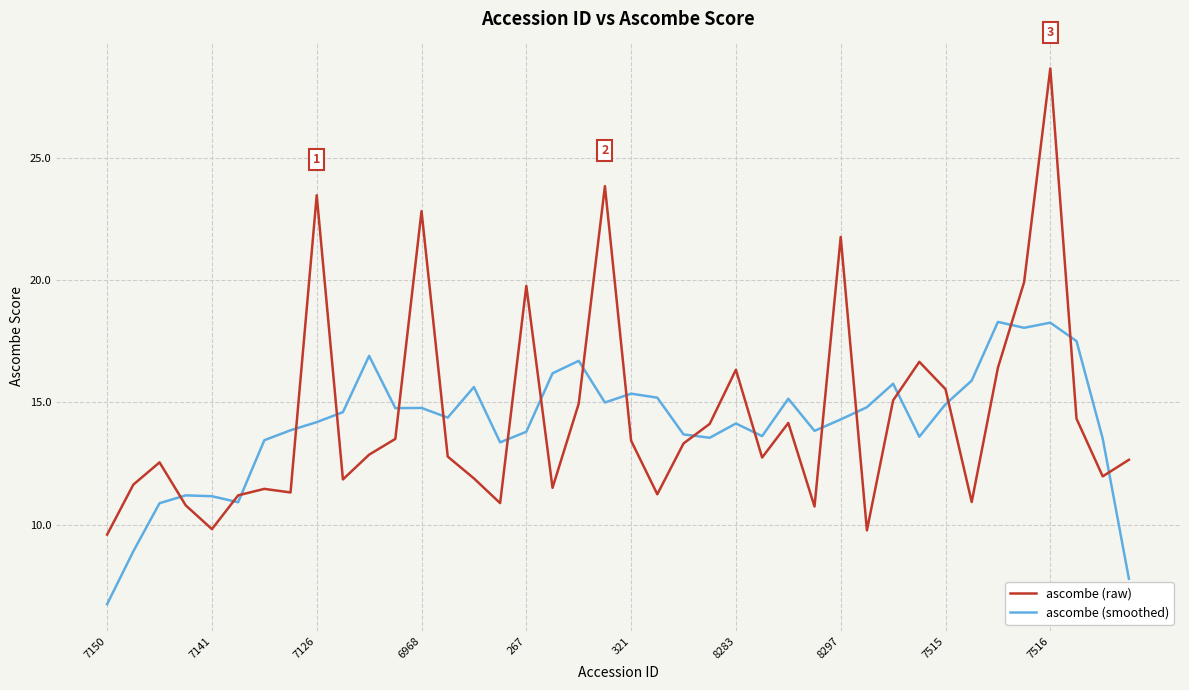

True or false: ascombe (raw) and ascombe (smoothed) intersect in this chart.

True